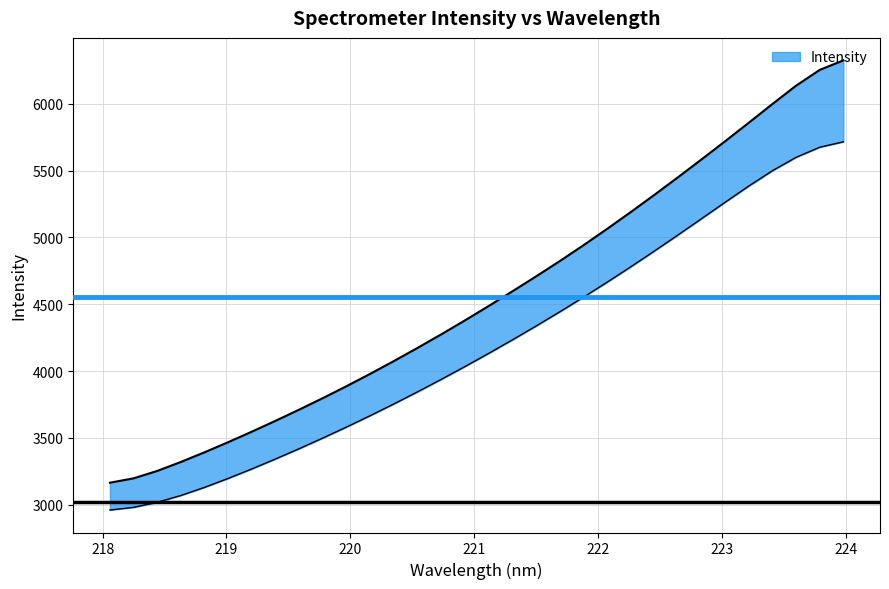

True or false: the data shows 10008.2 at 27.

False